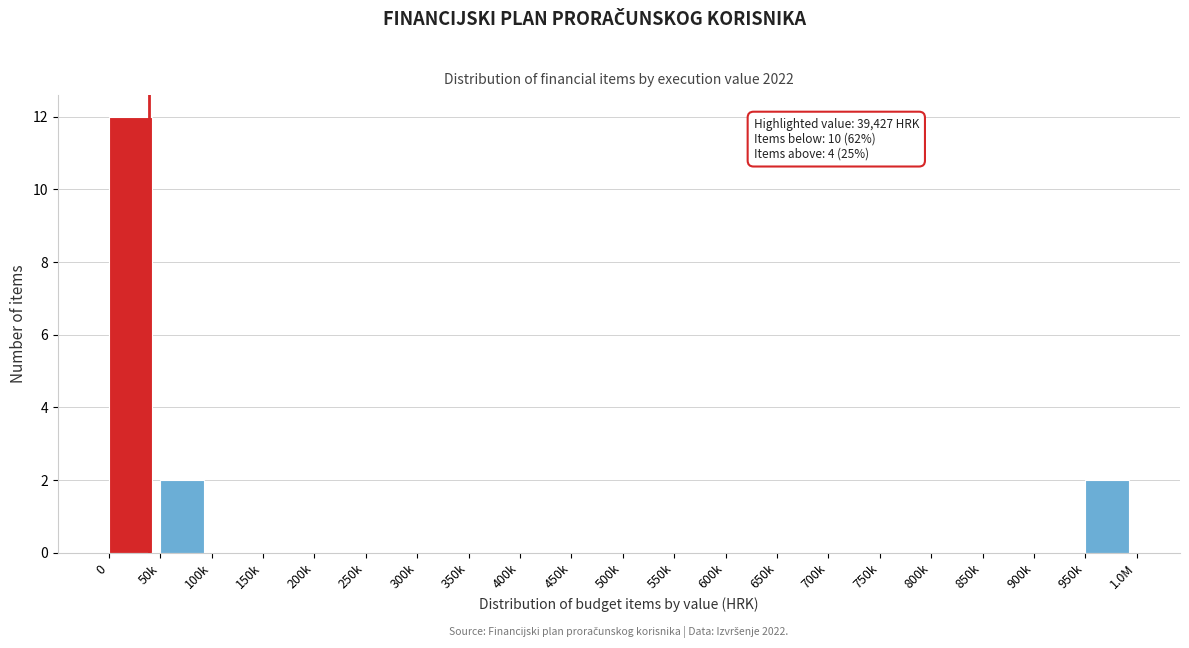

Reading right to left, transcribe all the data shown in this chart.

950k=2	900k=0	850k=0	800k=0	750k=0	700k=0	650k=0	600k=0	550k=0	500k=0	450k=0	400k=0	350k=0	300k=0	250k=0	200k=0	150k=0	100k=0	50k=2	0=12